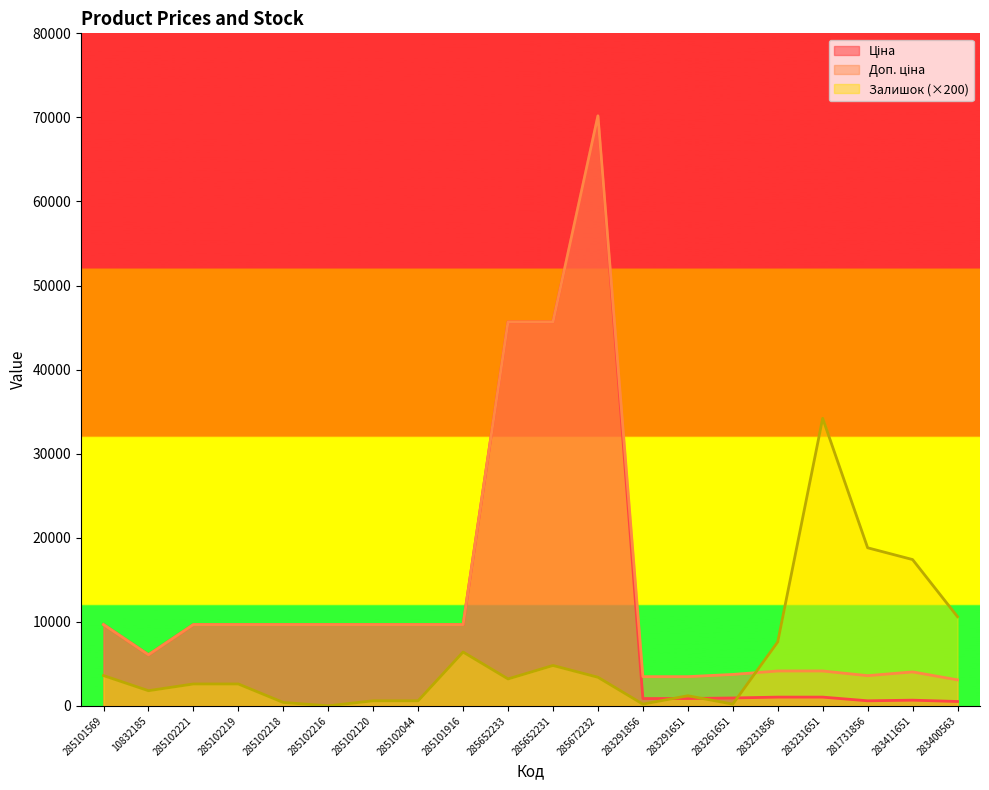

How many lines are shown in the chart?

3